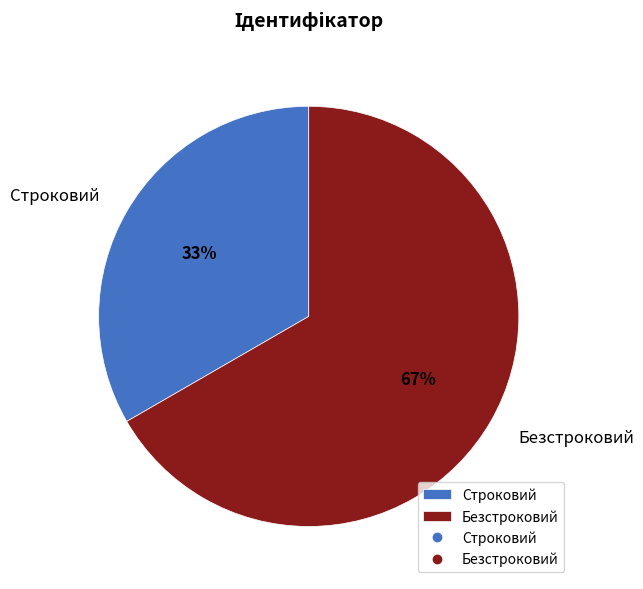

To the nearest percent, what is the combined percentage of Строковий and Безстроковий?

100%